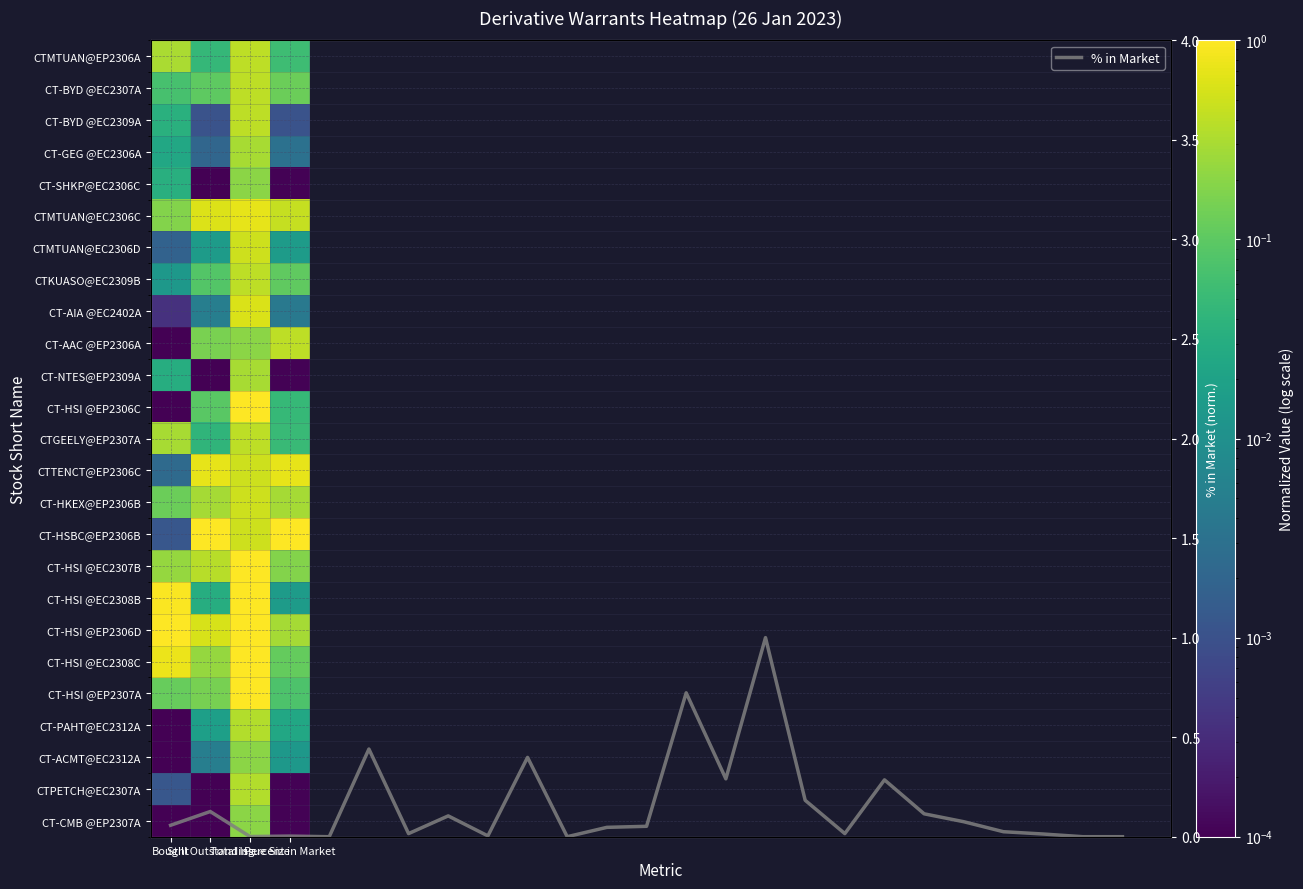

What is the total value across all series at Total Issue Size?

6.8